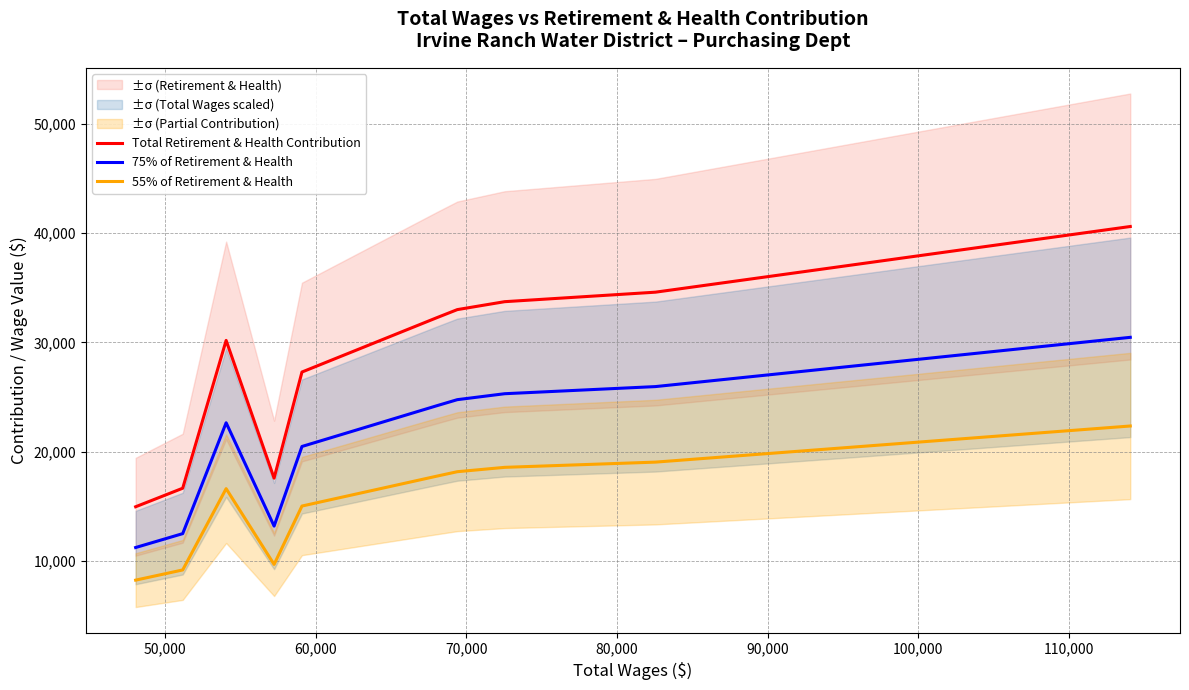

What is the lowest value of the 55% of Retirement & Health series?

8217.6